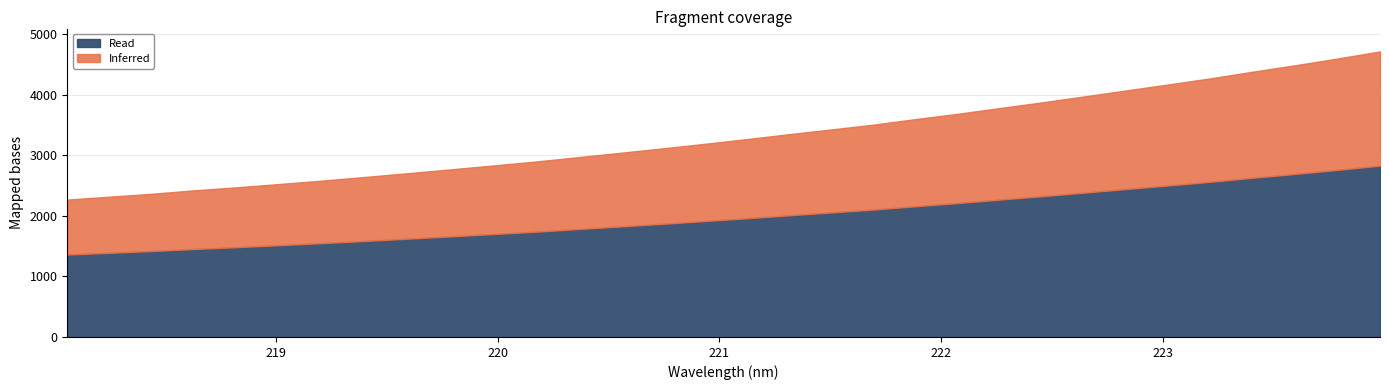

What value does the data have at 219.7801?

2767.5